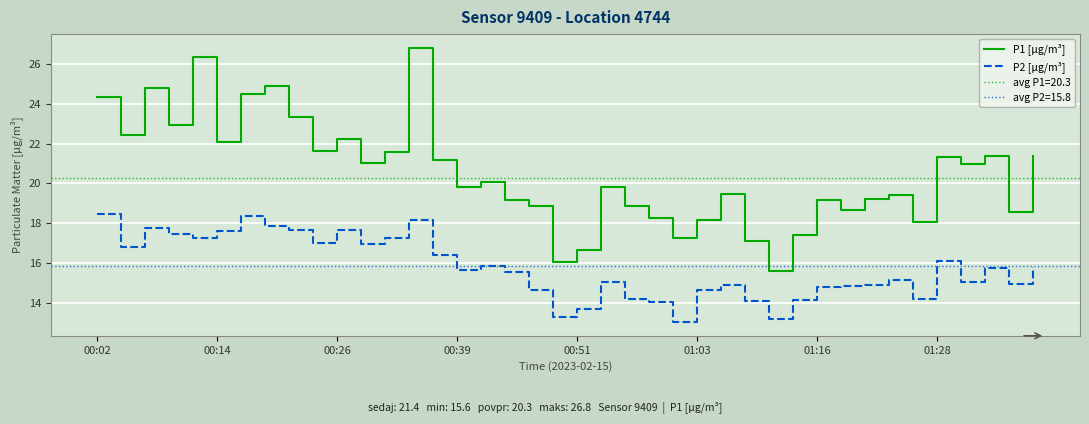

True or false: P1 [µg/m³] and P2 [µg/m³] intersect in this chart.

False